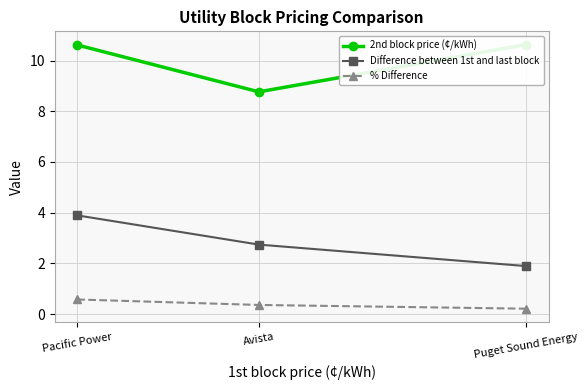

What is the value of the Difference between 1st and last block point at the 3rd from the left?

1.9